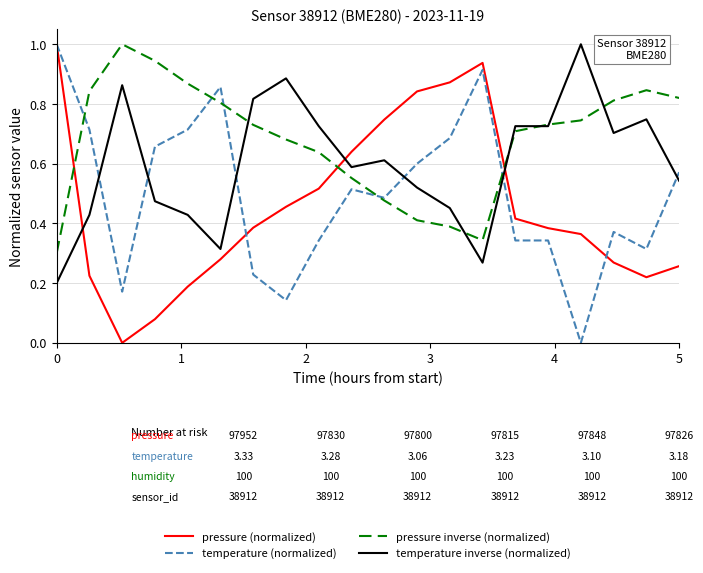

Which series has the largest total across all categories?

pressure inverse (normalized)